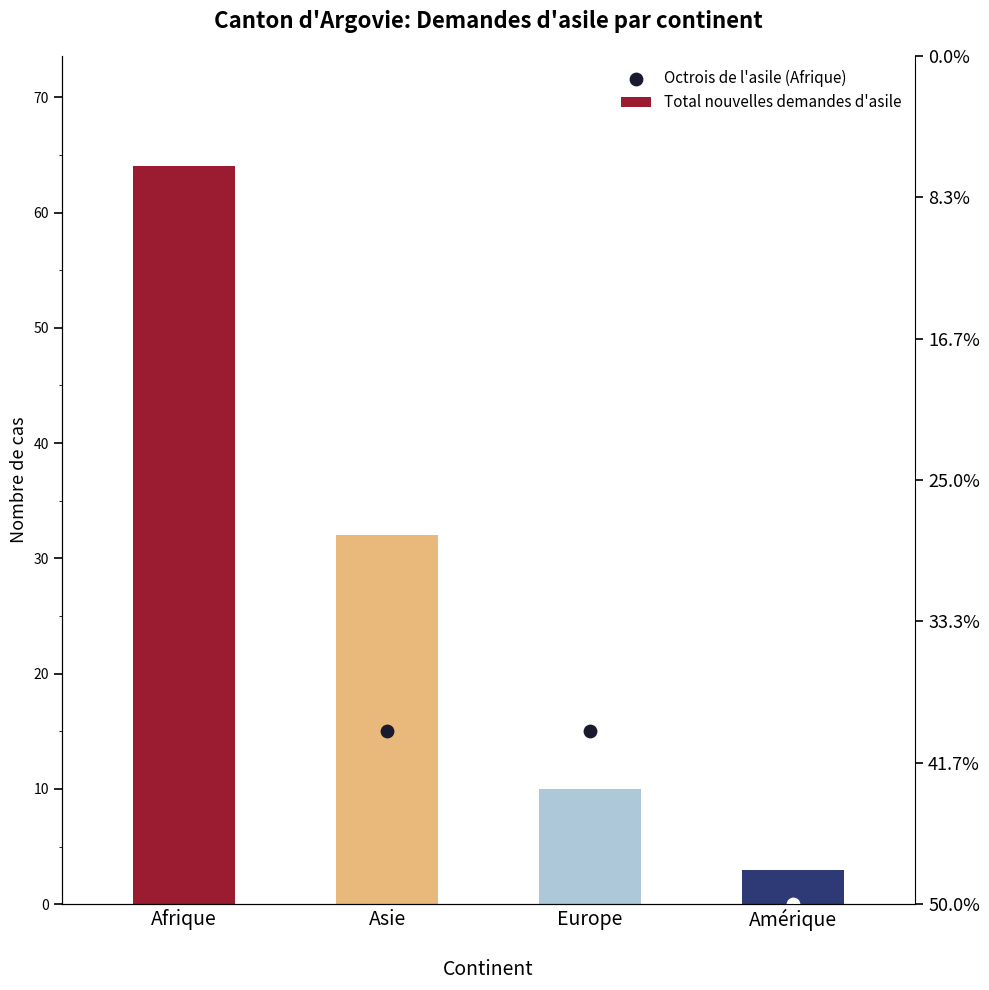

Between Amérique and Europe, which is larger?

Europe